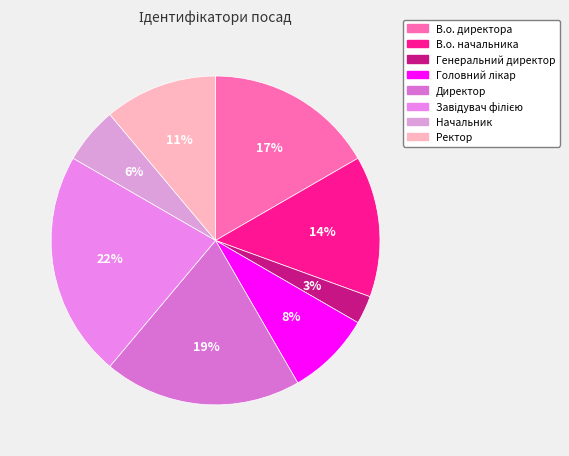

To the nearest percent, what percentage of the pie is Завідувач філією?

22%